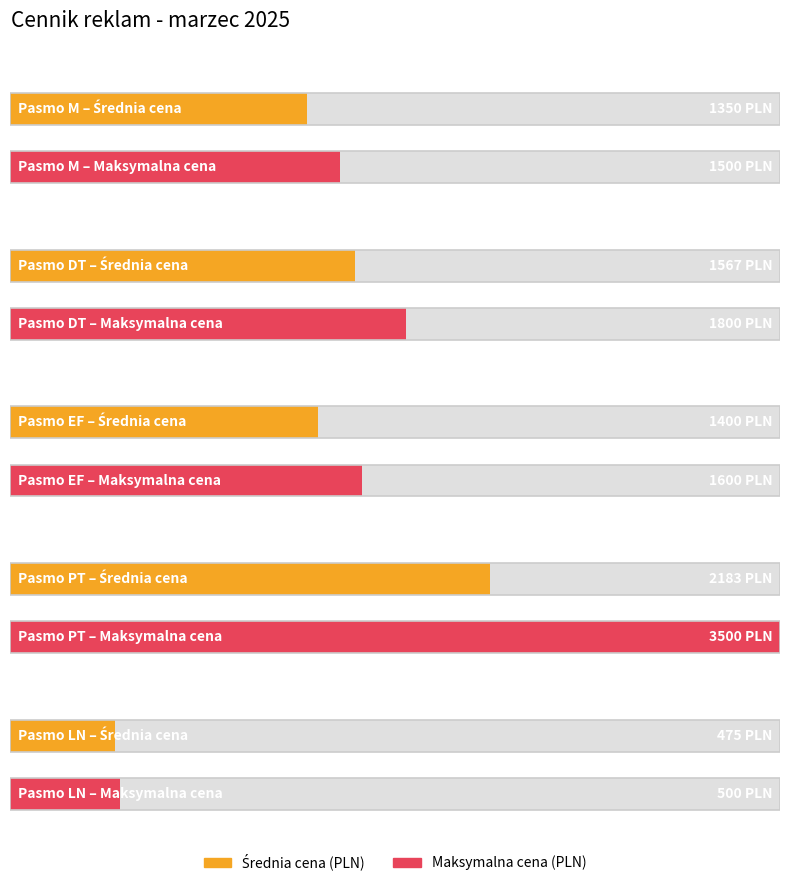

The M series shows 2053 at M. True or false?

False